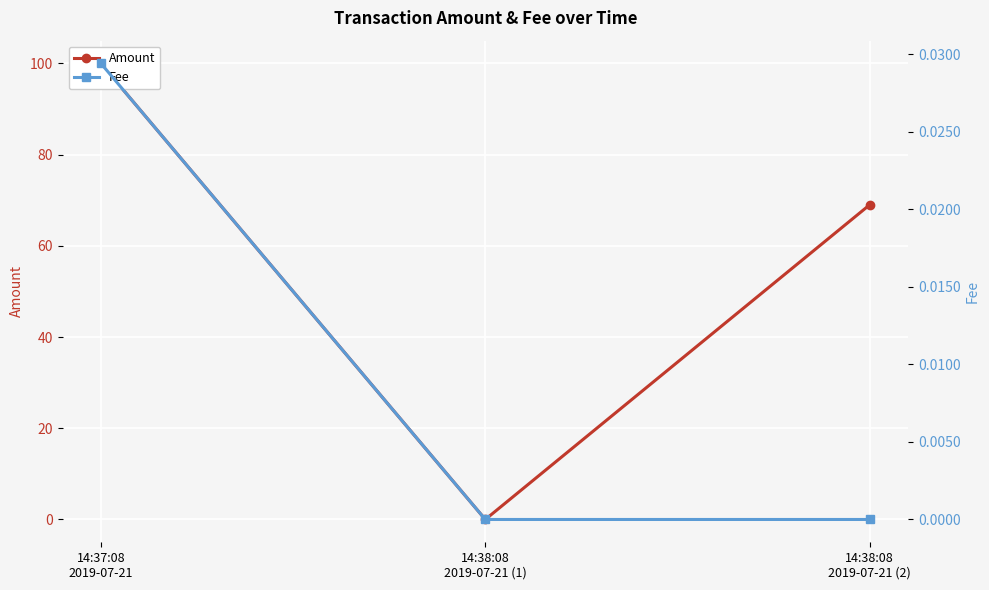

What are all the series names shown in the legend?

Amount, Fee